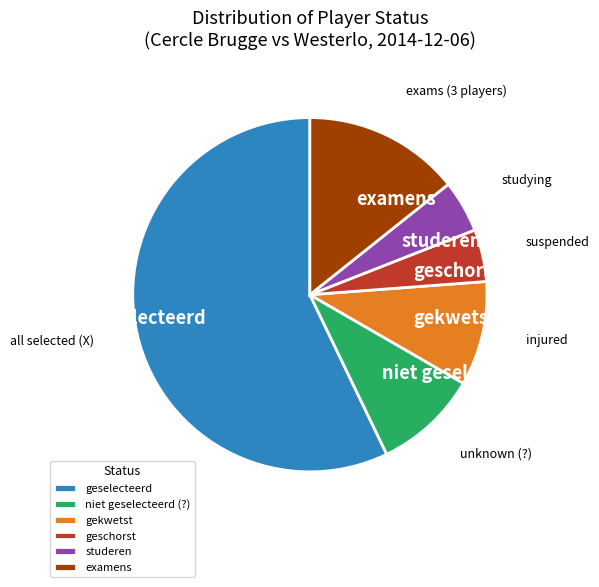

Does any single category account for the majority?

Yes